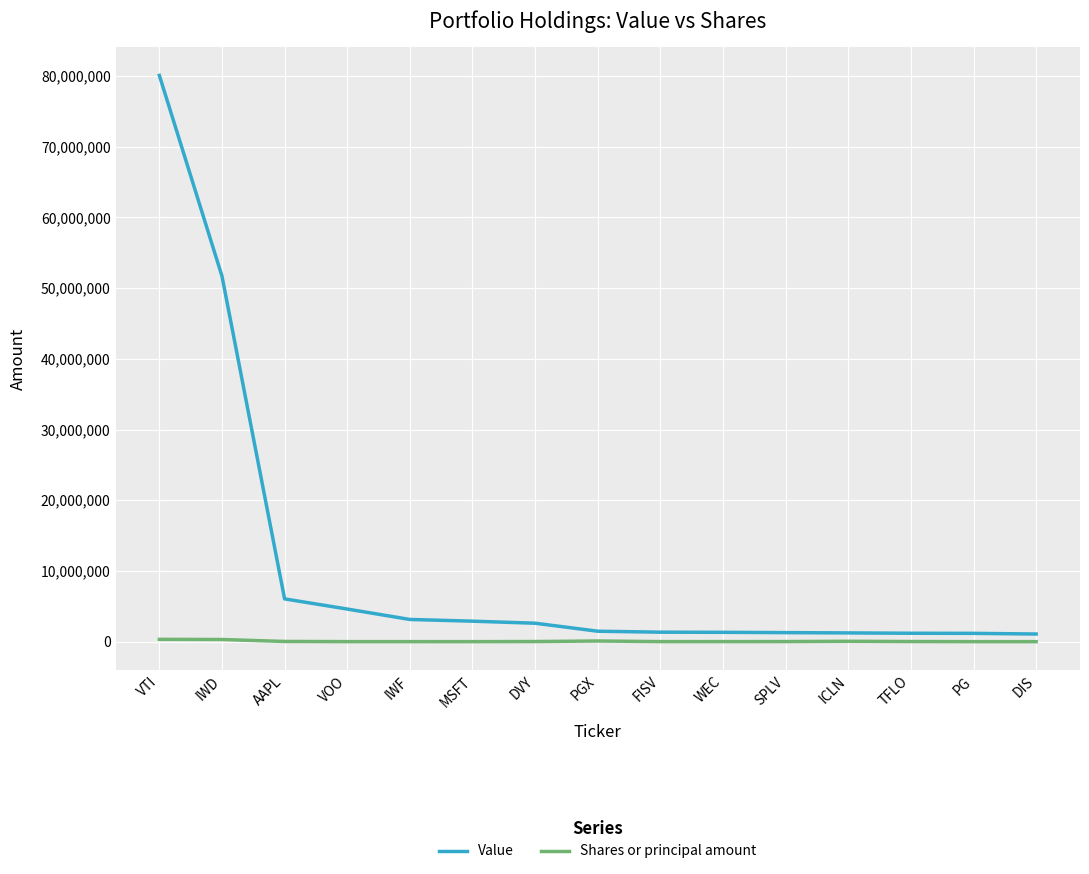

List the series in order of their peak value, highest first.

Value, Shares or principal amount